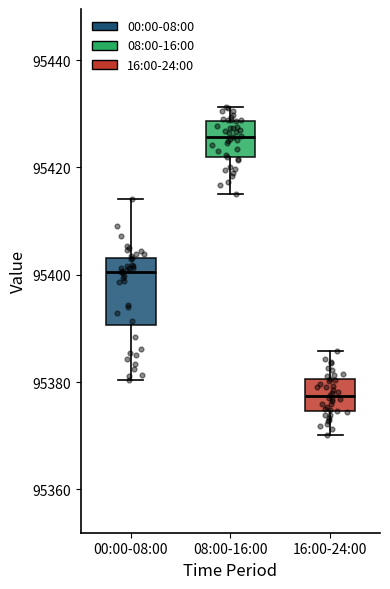

Reading left to right, read every box against the y-axis: the position of its median line, the range the box covers, and the ends of its whiskers. The values are not printed on the chart, so give them approximately, as read against the axis.

00:00-08:00: median 95400, box 95390 to 95404, whiskers 95380 to 95414
08:00-16:00: median 95426, box 95422 to 95428, whiskers 95416 to 95432
16:00-24:00: median 95378, box 95374 to 95380, whiskers 95370 to 95386